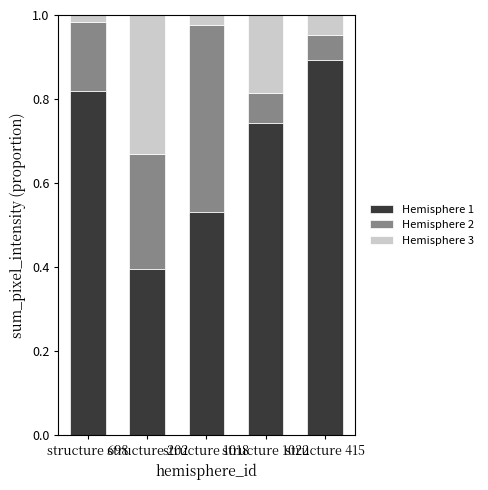

How many Hemisphere 1 values are between 0 and 1?

5